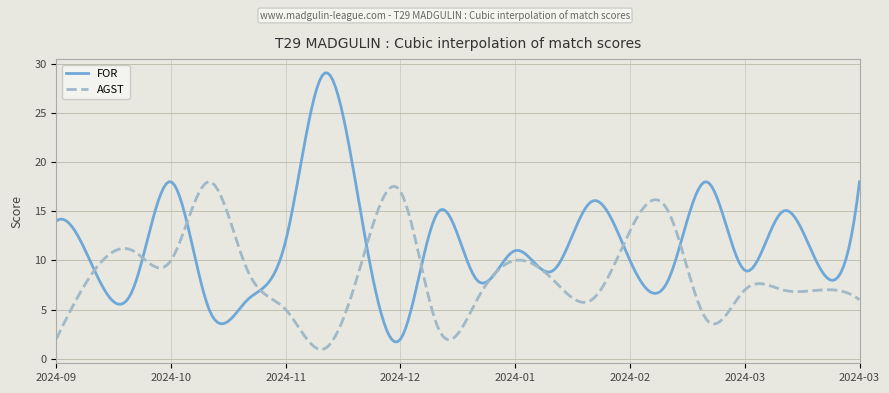

What is the sum of all AGST values?

2579.9